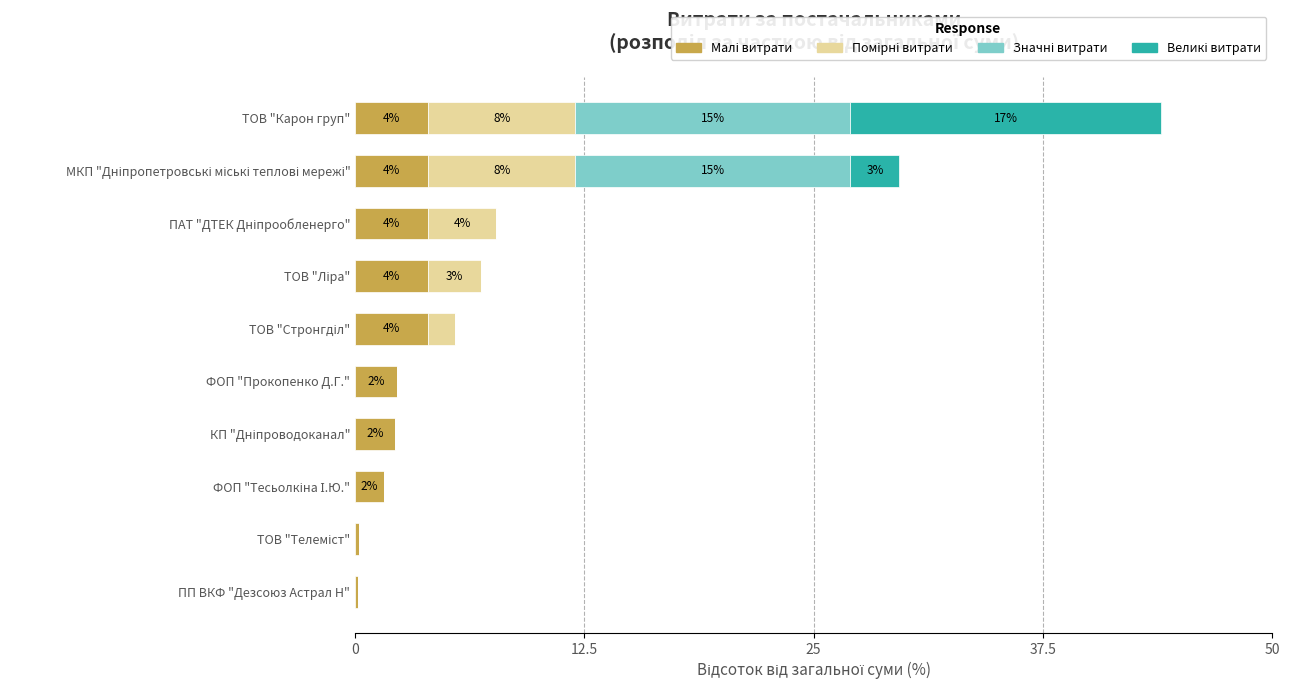

At which category is the sum across all series the highest?

ТОВ "Карон груп"